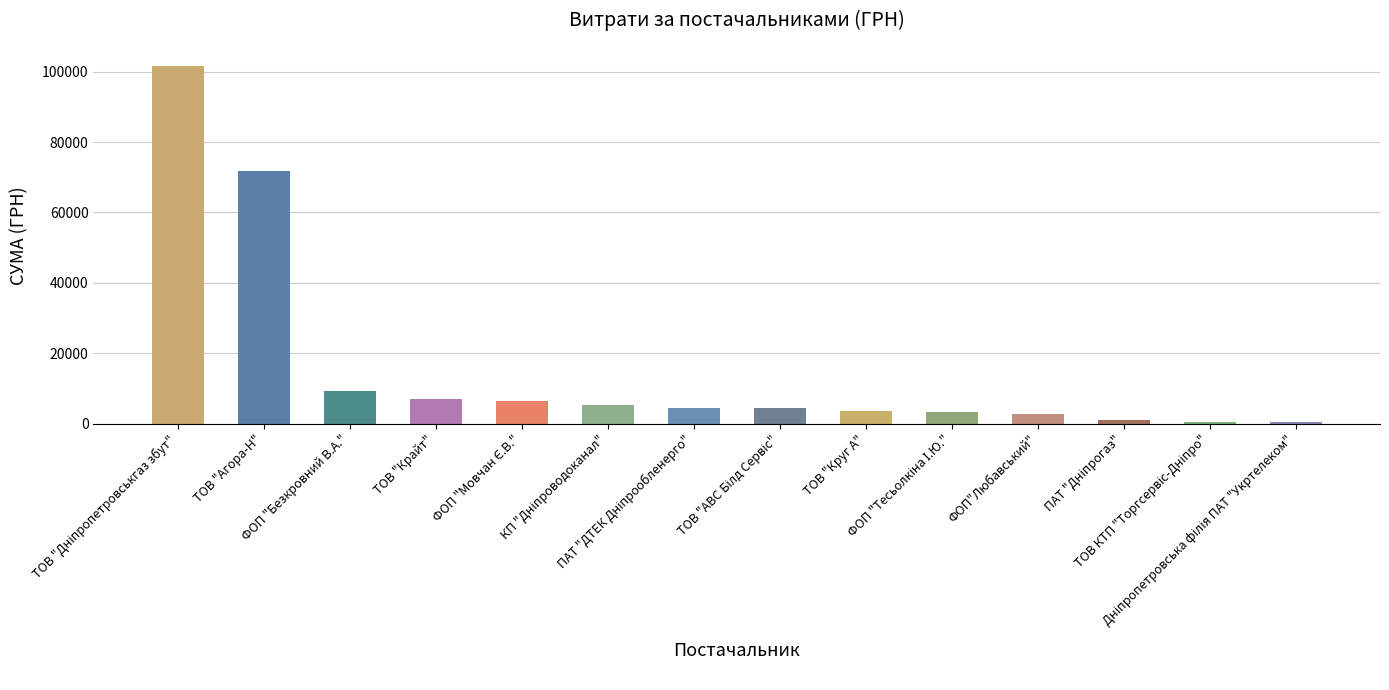

What is the maximum value shown in the chart?

101565.0